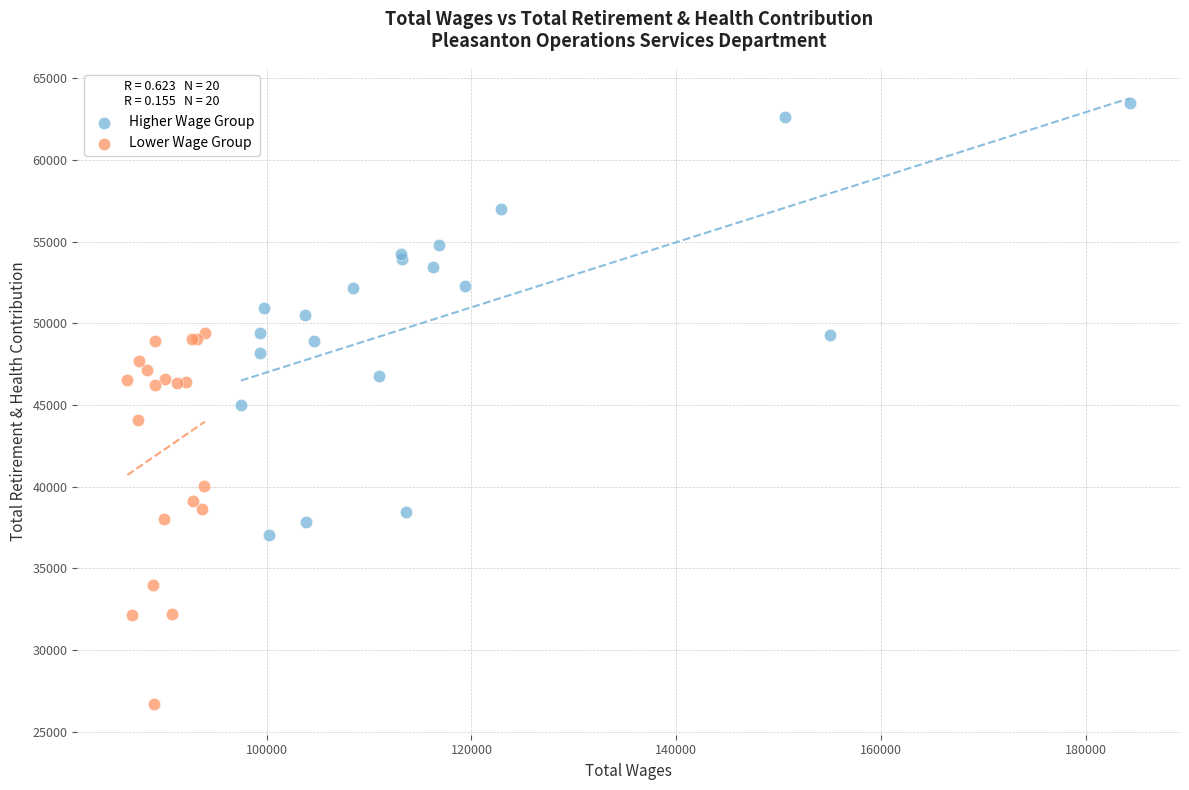

What are all the series names shown in the legend?

Higher Wage Group, Lower Wage Group